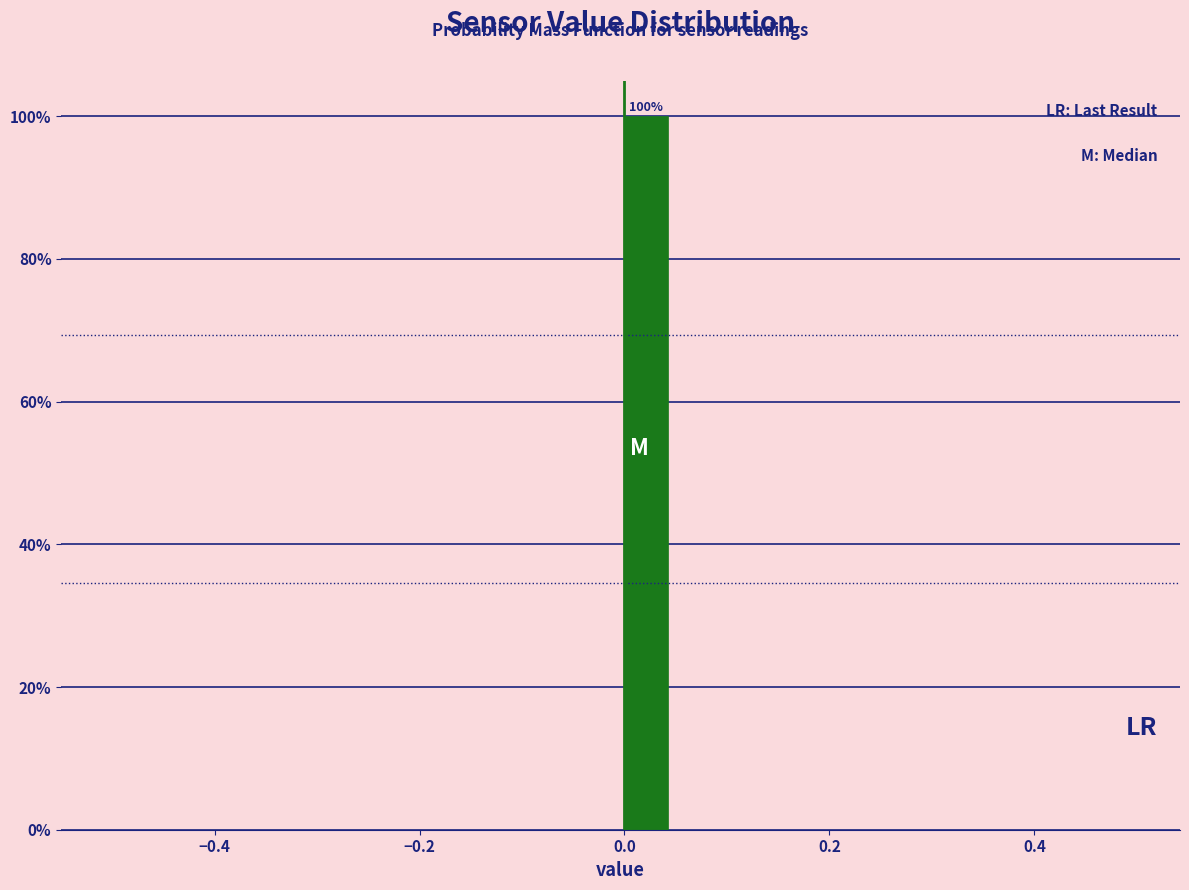

Read against the x-axis, roughly where is the centre of the tallest bar?

0.02